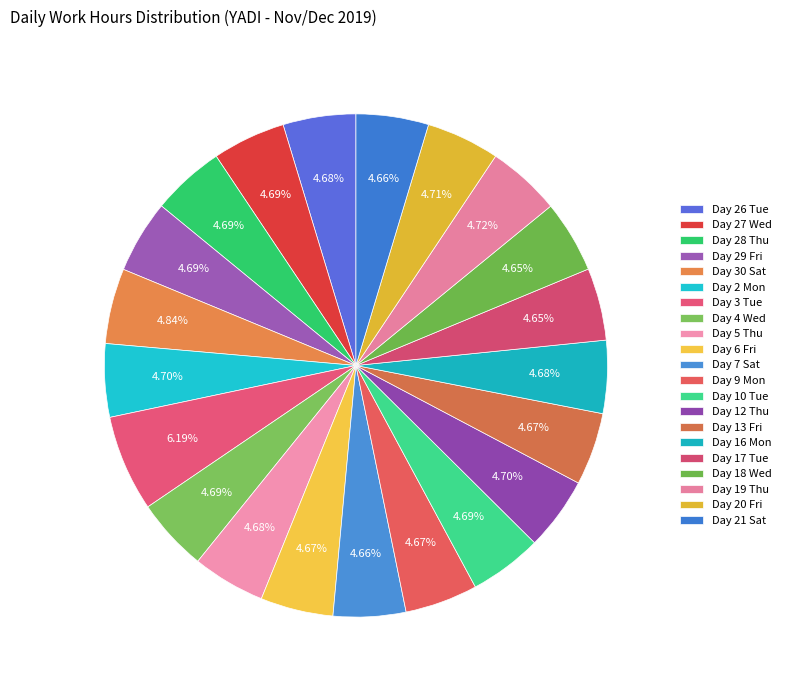

Count the number of slices in the pie.

21